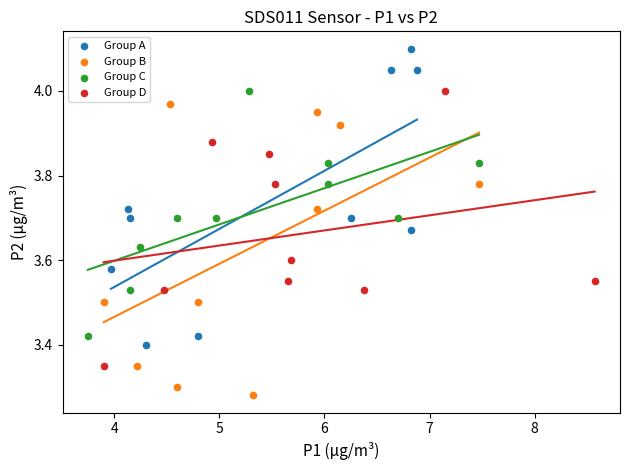

What are all the series names shown in the legend?

Group A, Group B, Group C, Group D